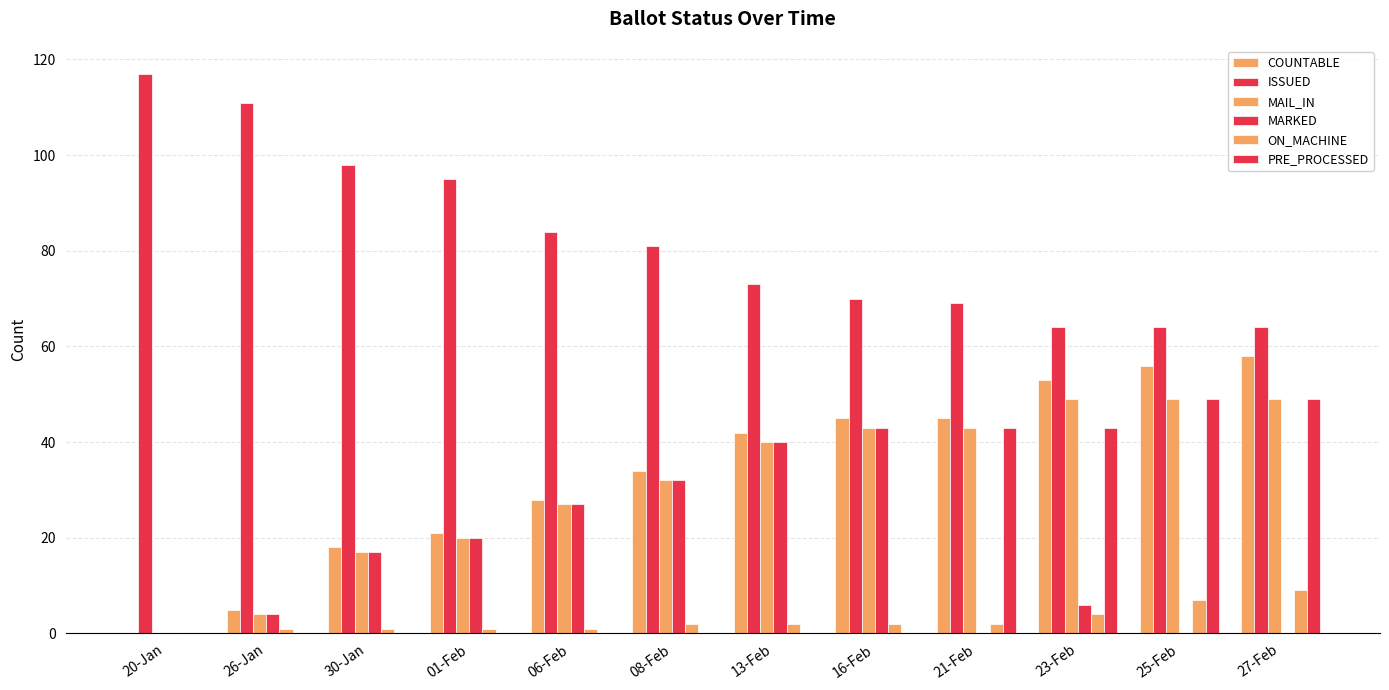

What is the sum of the ON_MACHINE values at 01-Feb and 13-Feb?

3